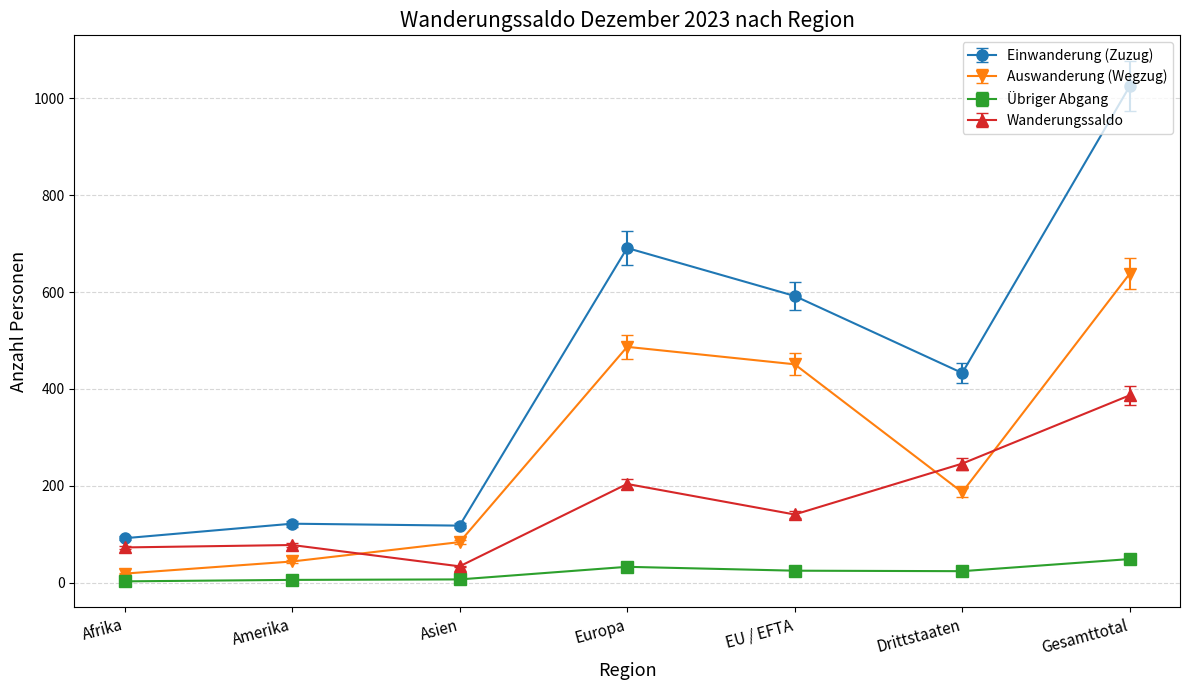

What is the greatest value displayed?

1025